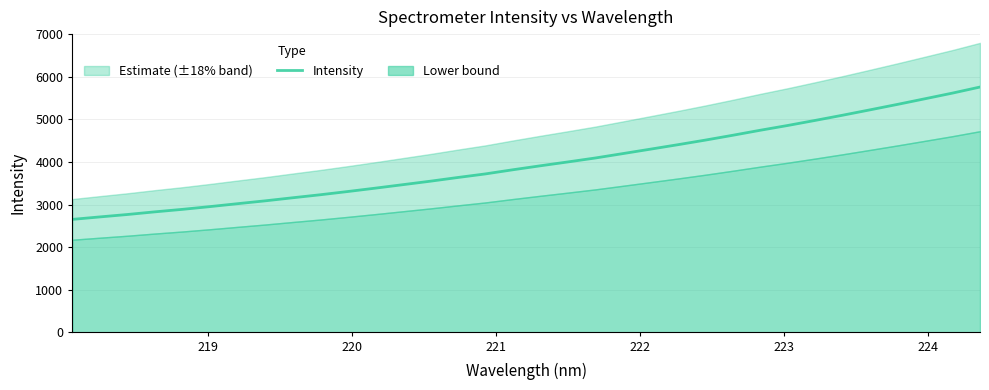

What is the highest value of the Intensity series?

5758.2